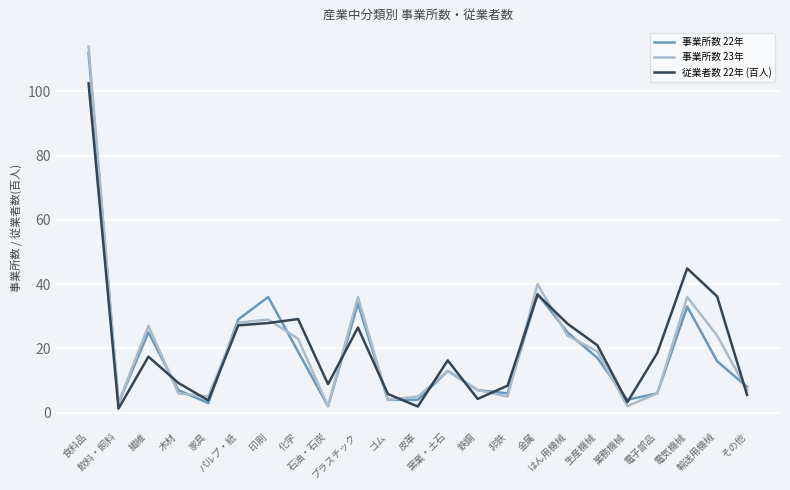

What is the maximum value for 従業者数 22年 (百人)?

102.5